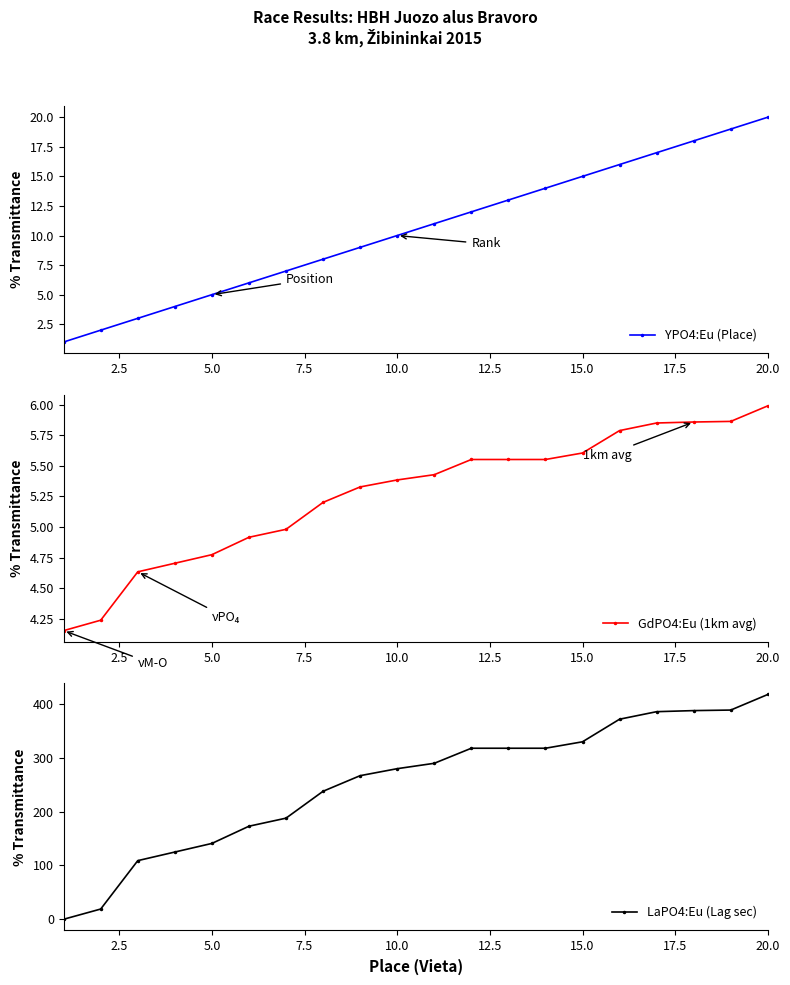

True or false: LaPO4:Eu (Lag sec) and GdPO4:Eu (1km avg) cross at least once.

True